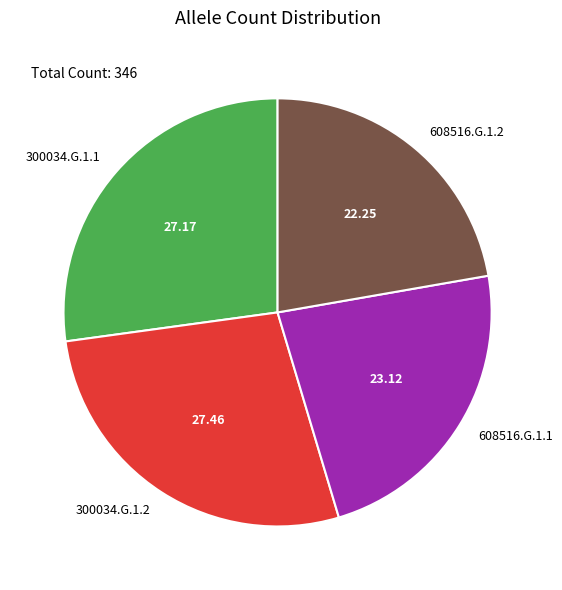

How many slices are in this pie chart?

4